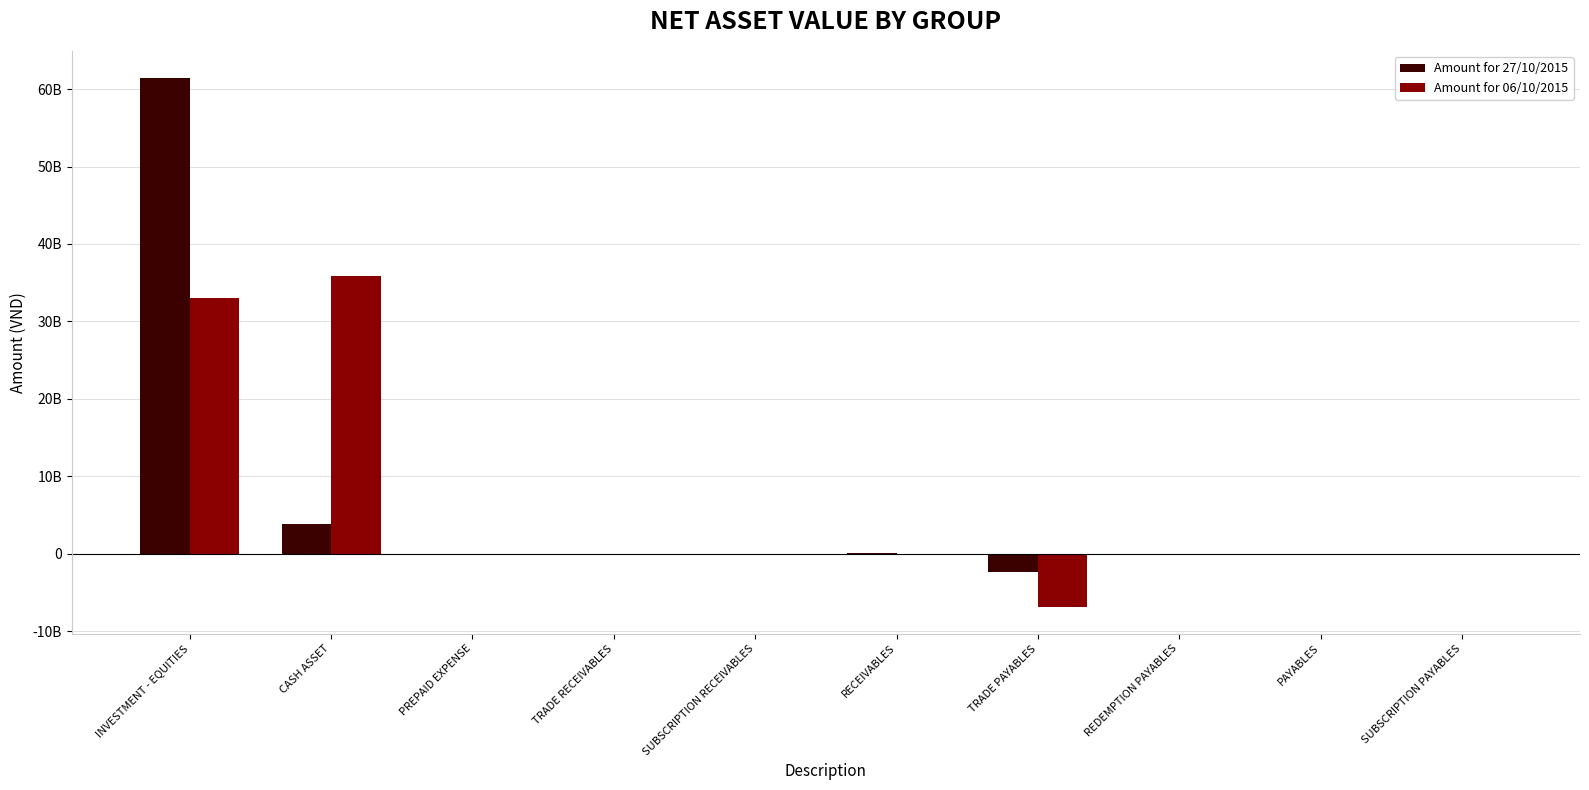

What is the difference between the Amount for 06/10/2015 values at PAYABLES and CASH ASSET?

35810783144